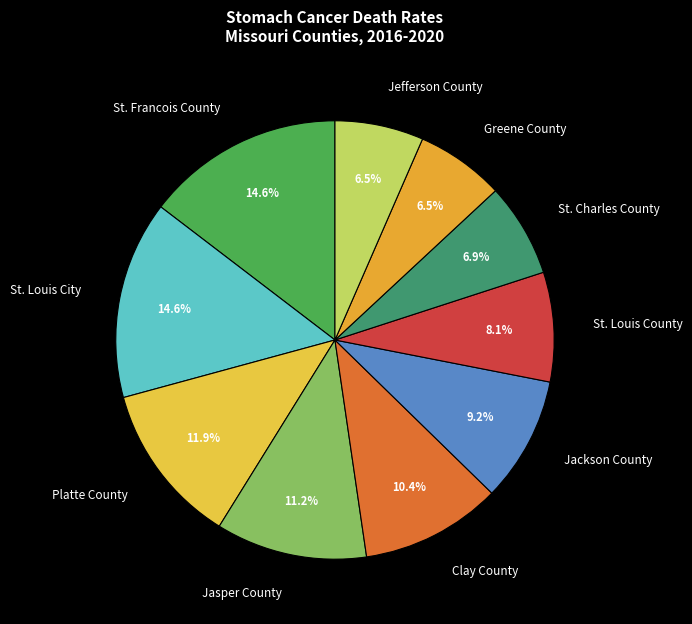

How many segments does this pie chart have?

10